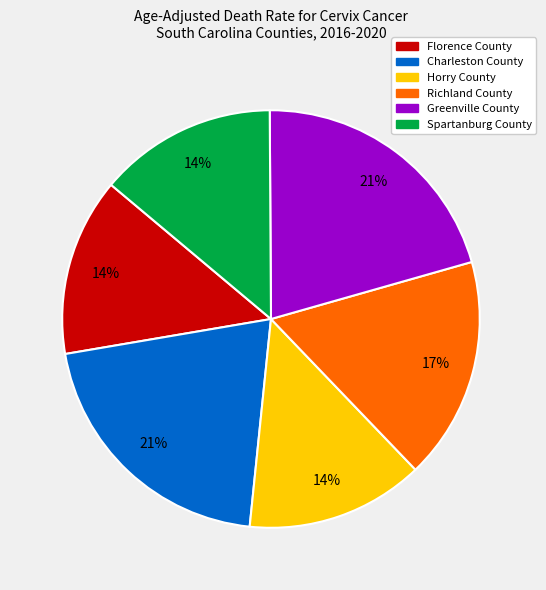

Is it true that Richland County is 17% of the pie?

True